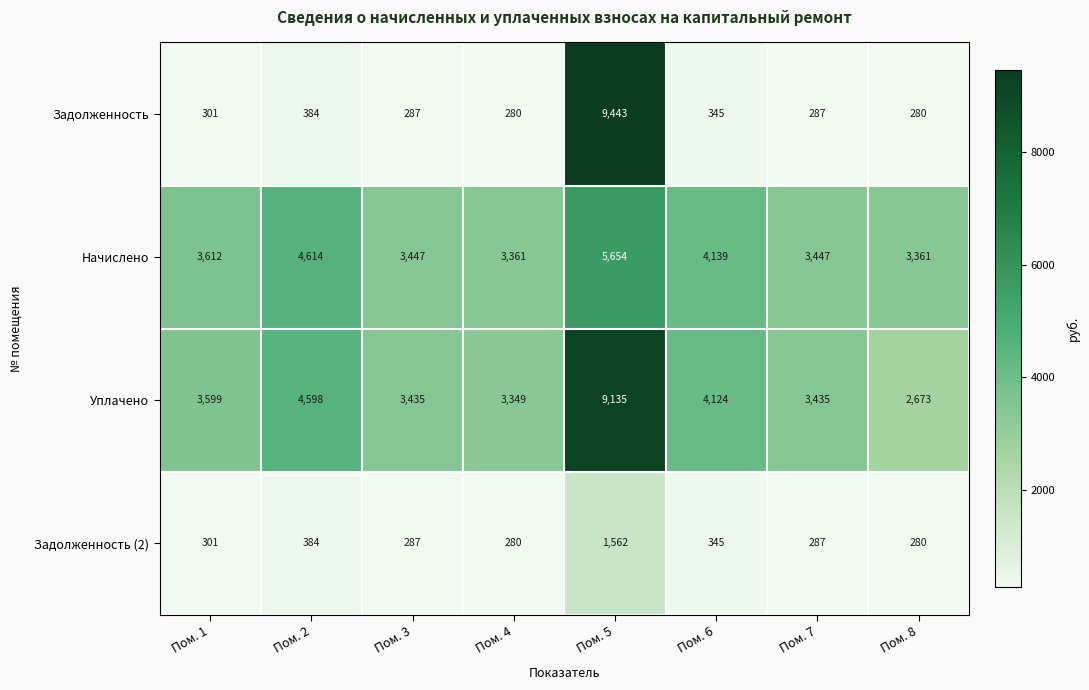

Read the Начислено value at Пом. 6.

4139